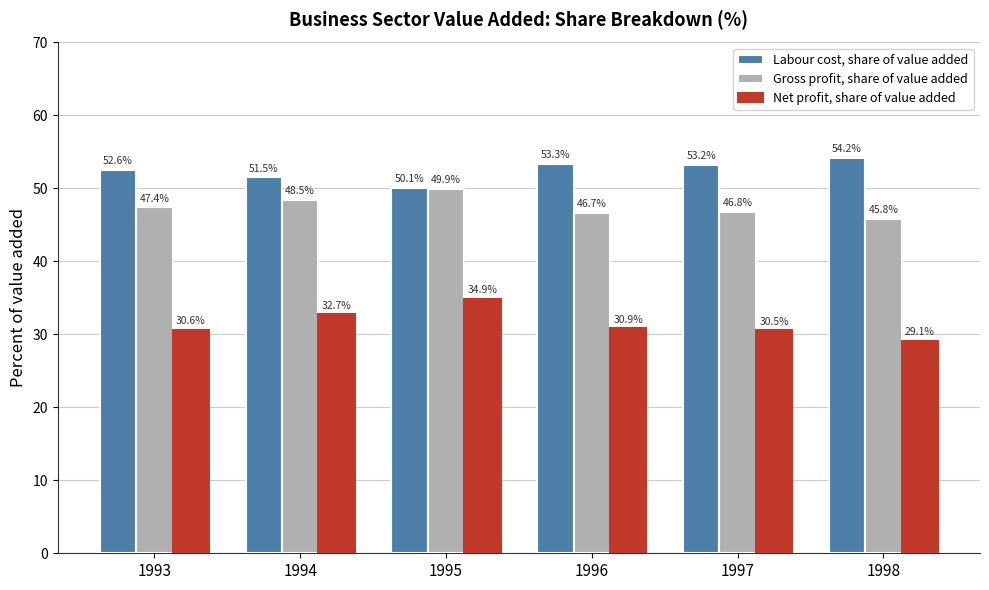

Reading left to right, extract all data points from this chart.

Labour cost, share of value added: 52.6	51.5	50.1	53.3	53.2	54.2
Gross profit, share of value added: 47.4	48.5	49.9	46.7	46.8	45.8
Net profit, share of value added: 30.6	32.7	34.9	30.9	30.5	29.1